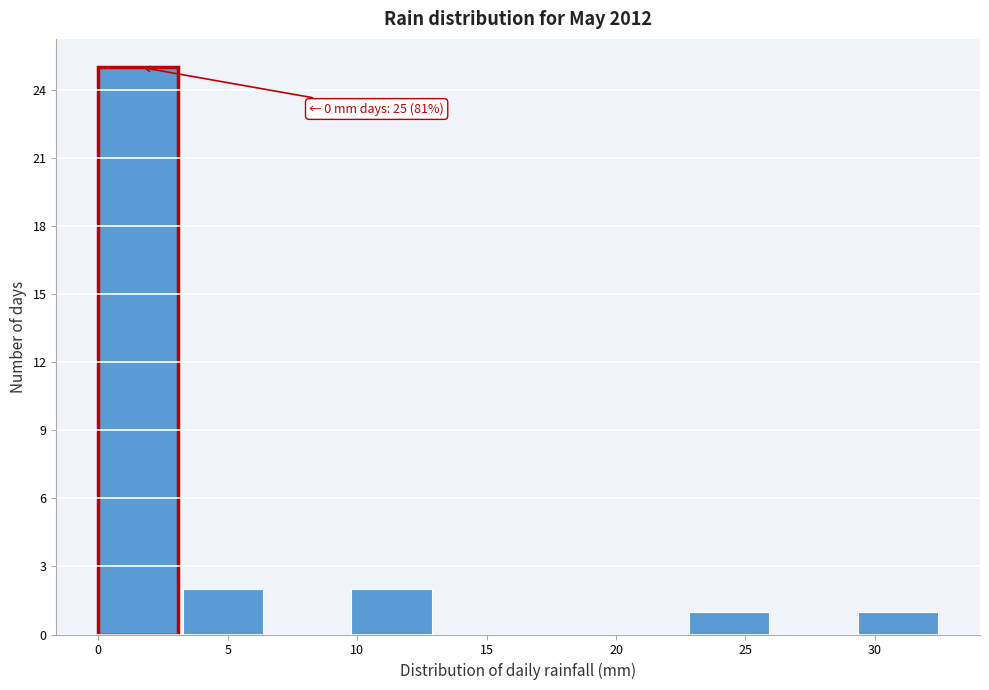

Which range on the x-axis has the tallest bar?

0.0 to 3.5